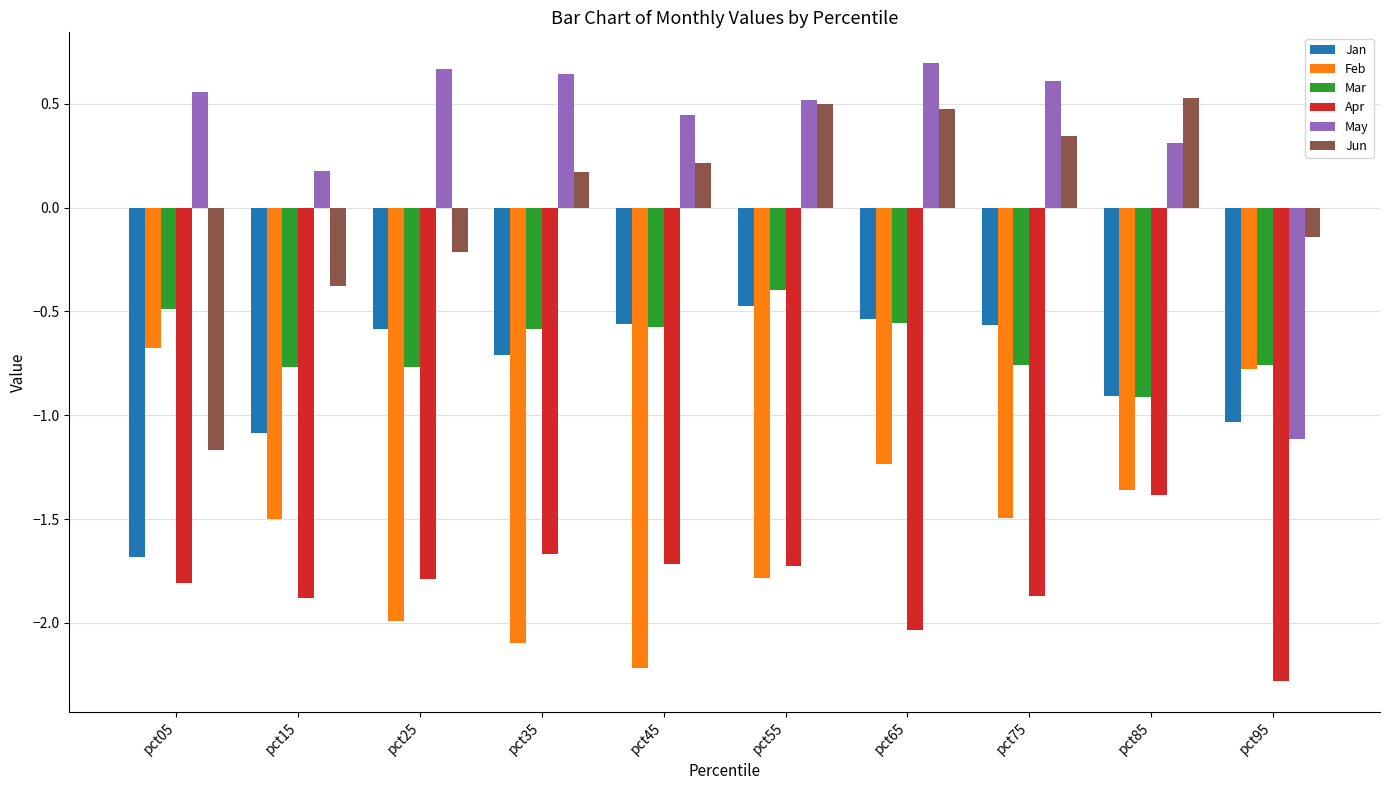

At which category is the sum across all series the highest?

pct65